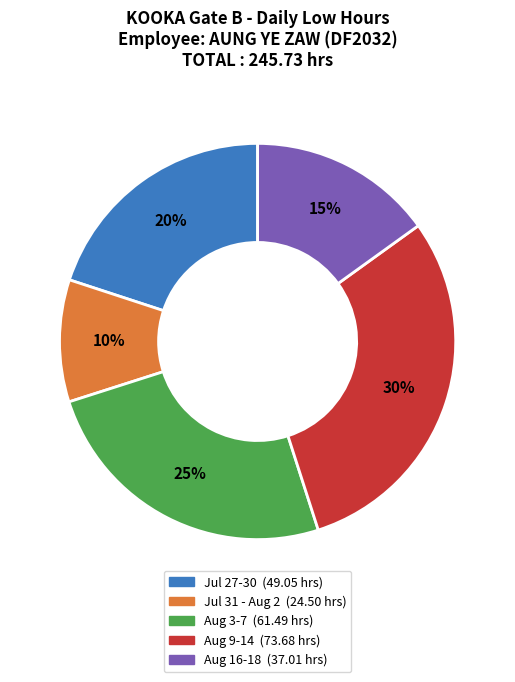

Is there a majority slice in this chart?

No